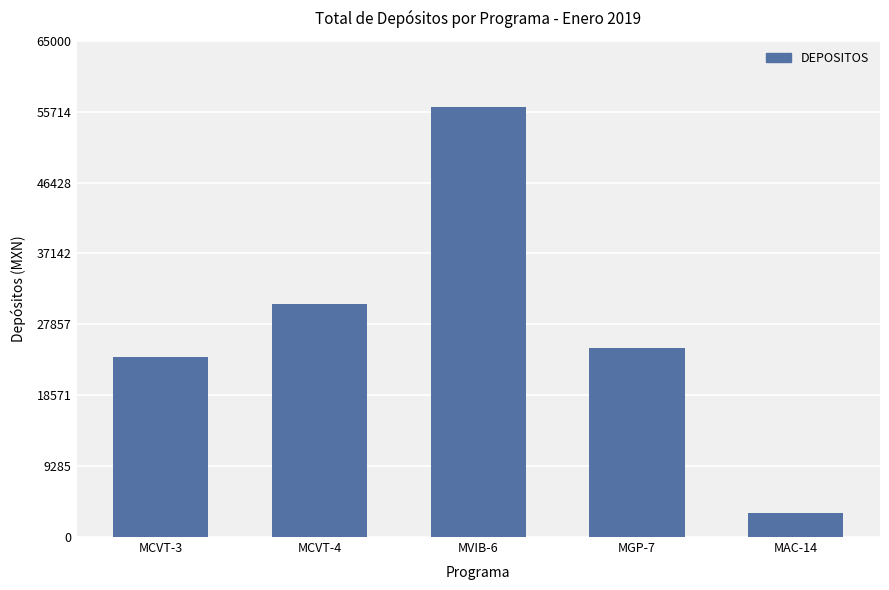

List the labels in order of value, smallest first.

MAC-14, MCVT-3, MGP-7, MCVT-4, MVIB-6